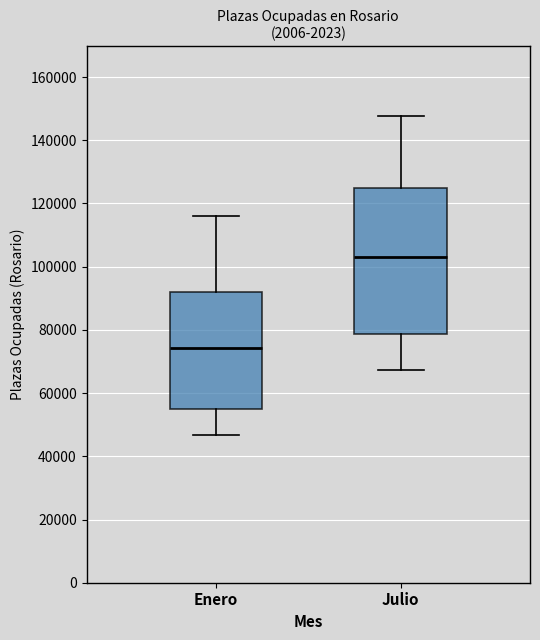

Where is the upper edge of the box for Enero on the y-axis? The values are not printed on the chart, so give them approximately, as read against the axis.

92000